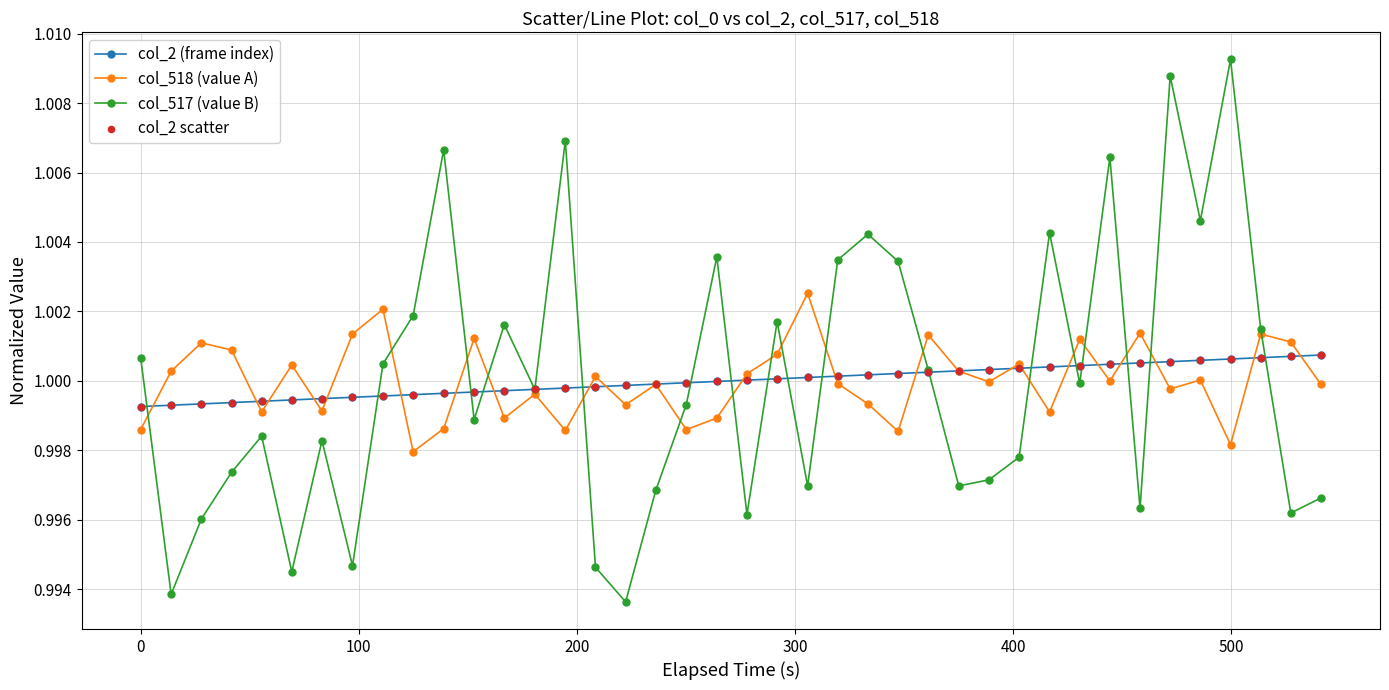

List the series in order of their peak value, lowest first.

col_2 (frame index), col_518 (value A), col_517 (value B)